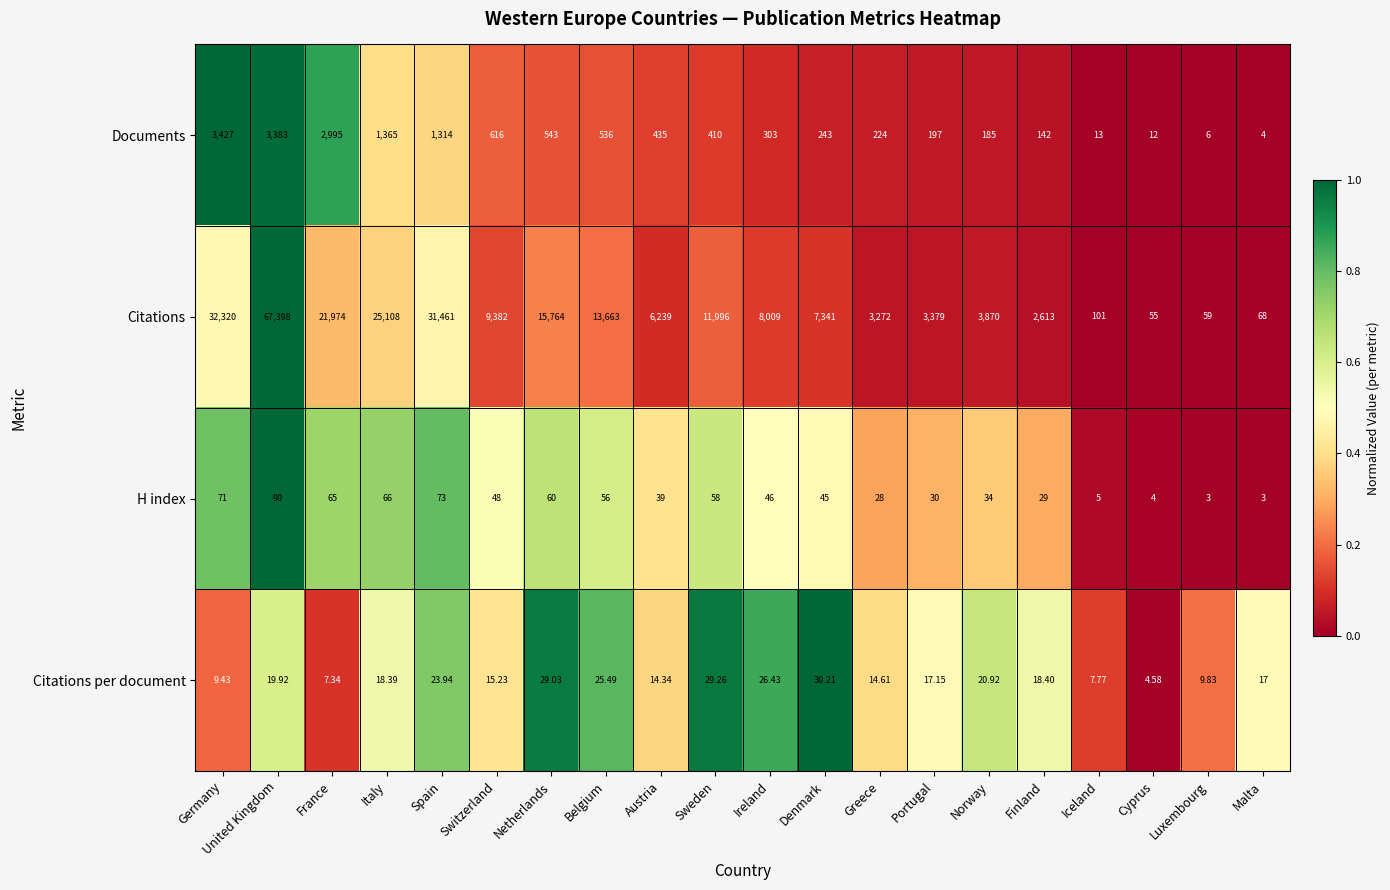

At which category is the sum across all series the highest?

United Kingdom